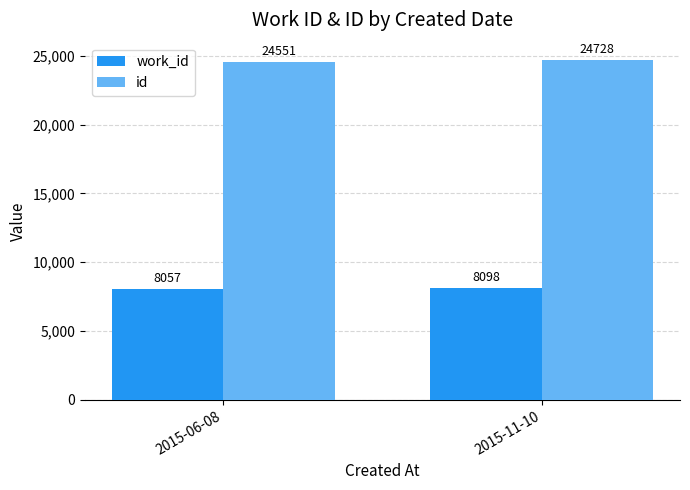

The value of id at 2015-11-10 is 24728. True or false?

True